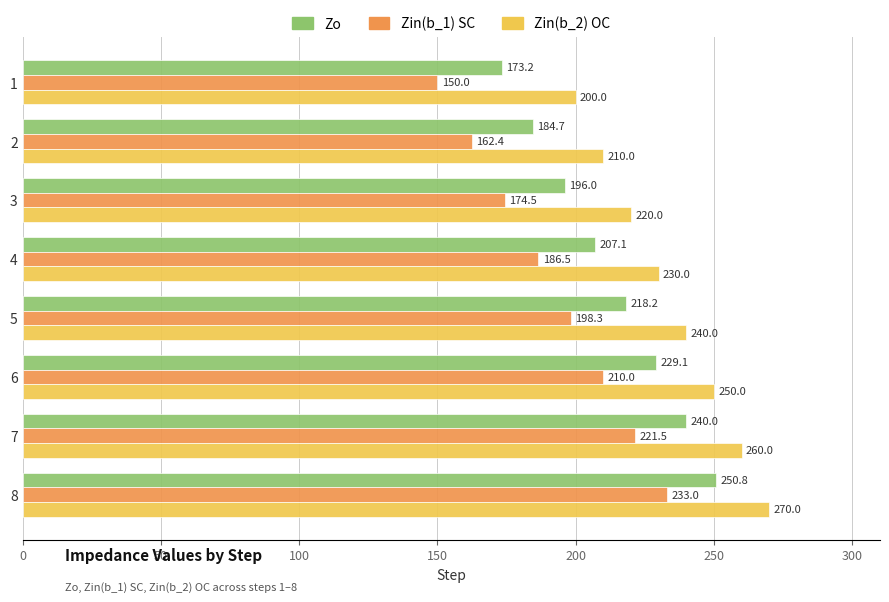

Which series has the largest total across all categories?

Zin(b_2) OC